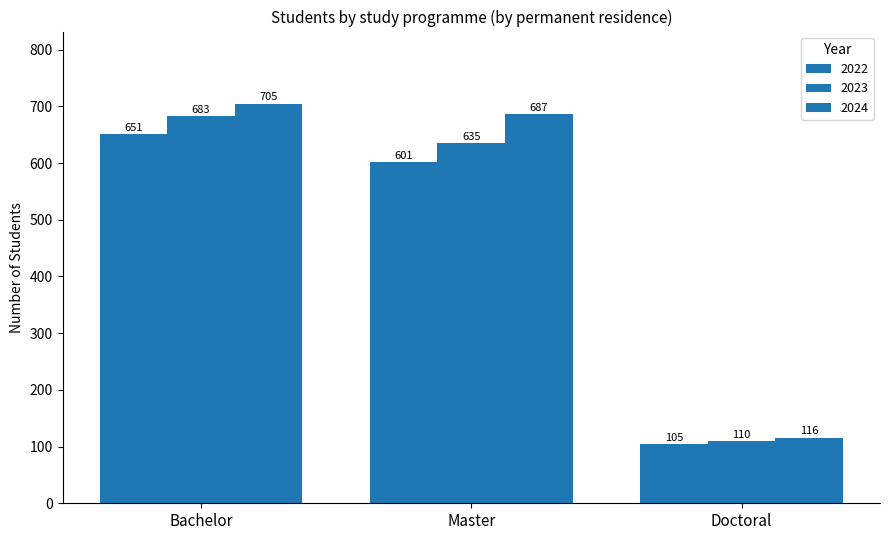

How many bars are there in each group?

3